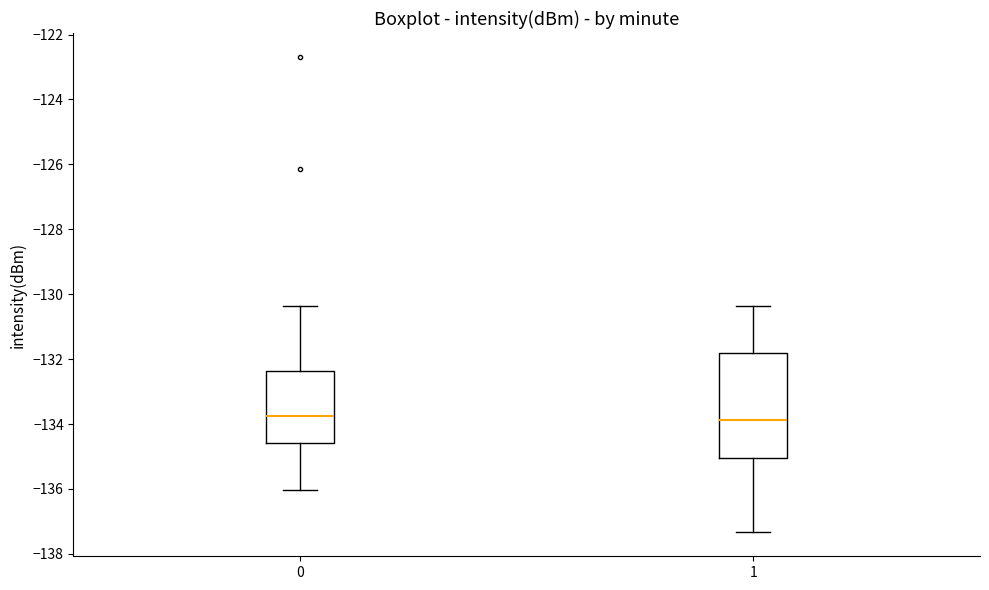

Where is the upper edge of the box at x = 1 on the y-axis? The values are not printed on the chart, so give them approximately, as read against the axis.

-131.8